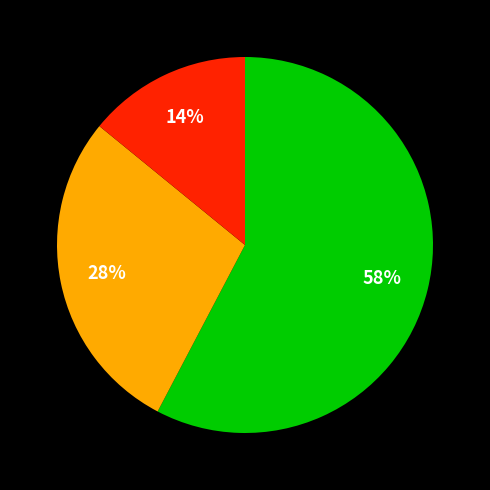

How many segments does this pie chart have?

3